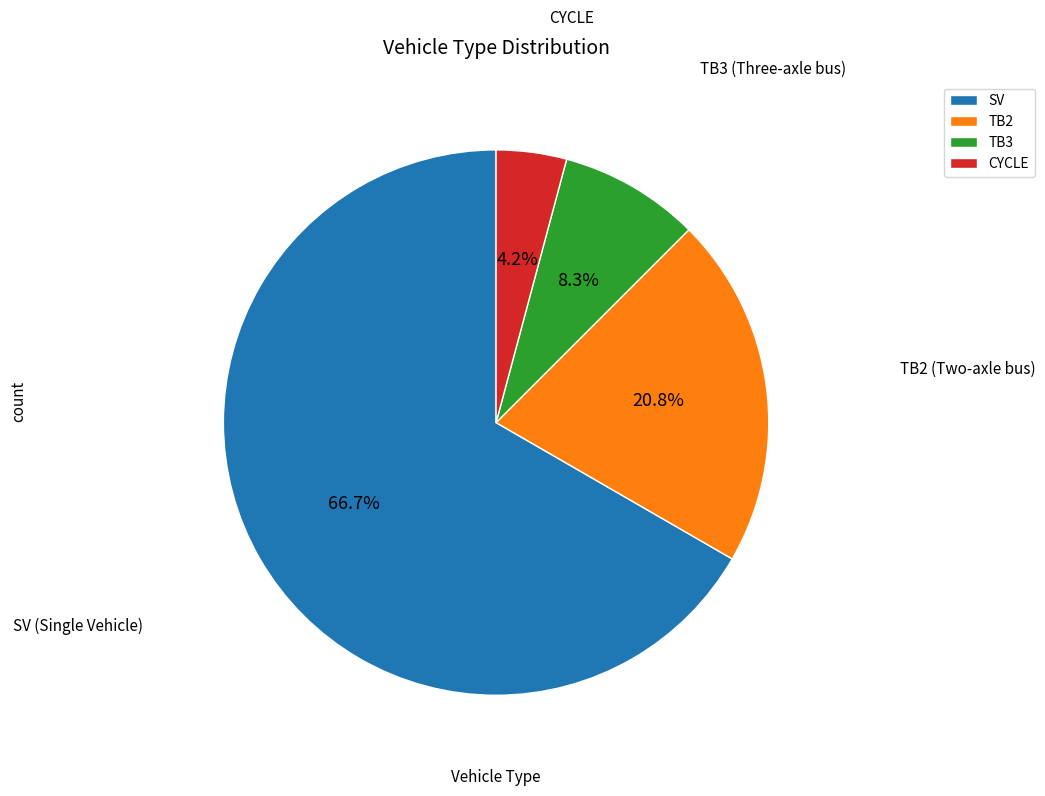

Combined, do SV and TB3 account for over 50%?

Yes